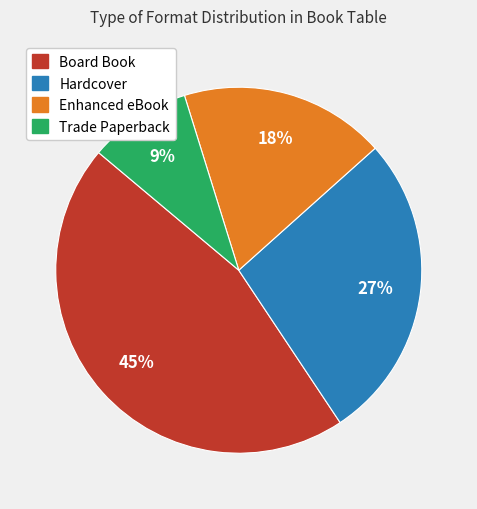

Is it true that Board Book is 37% of the pie?

False